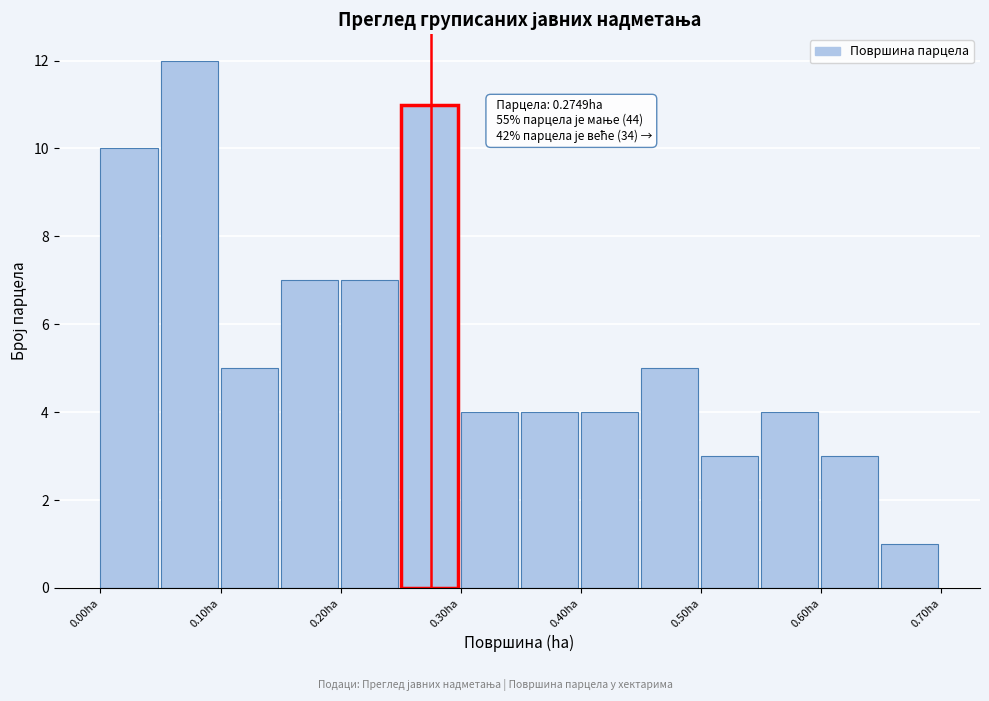

Which range on the x-axis has the tallest bar?

0.05 to 0.10